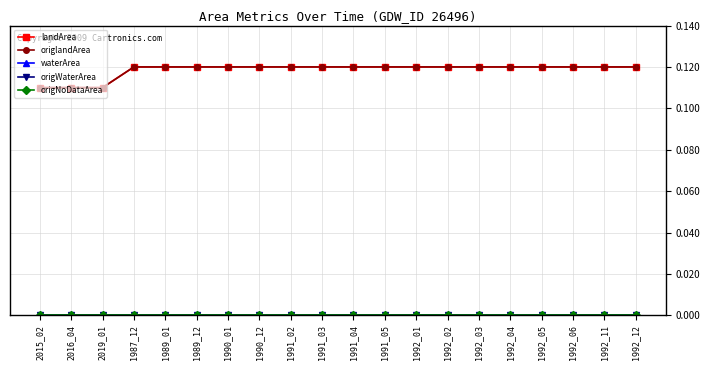

Is the value of origNoDataArea at 1990_01 greater than the value of origlandArea at 1992_06?

No